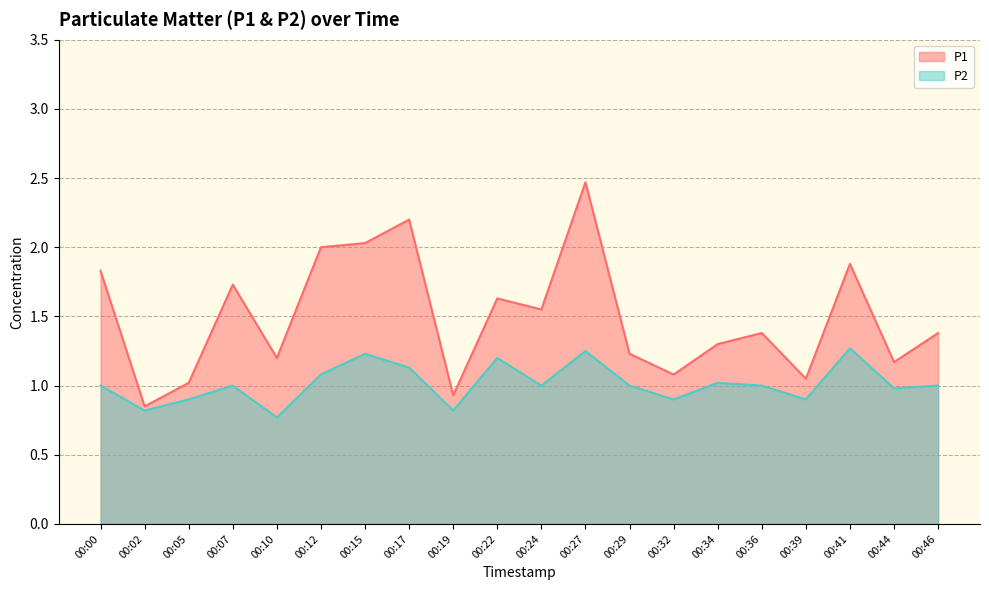

What is the greatest value displayed?

2.5